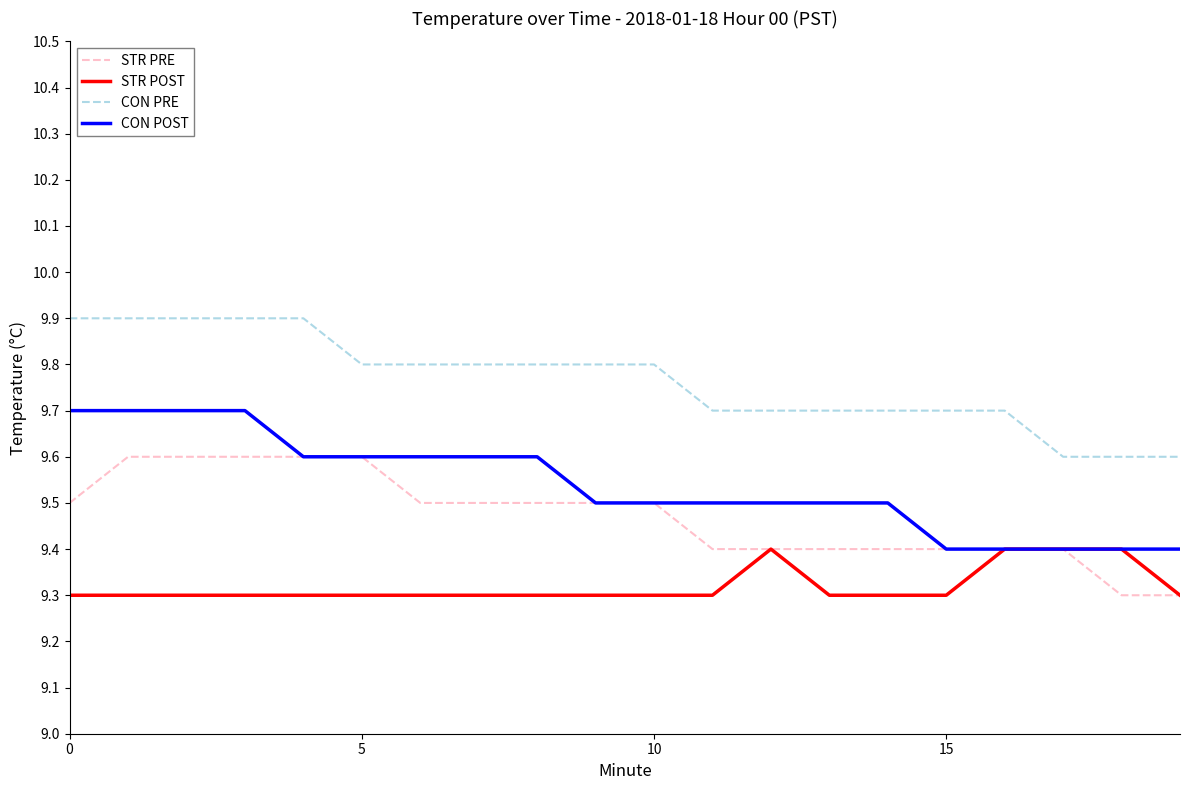

True or false: STR POST has more than 0 points higher than both neighbors.

True